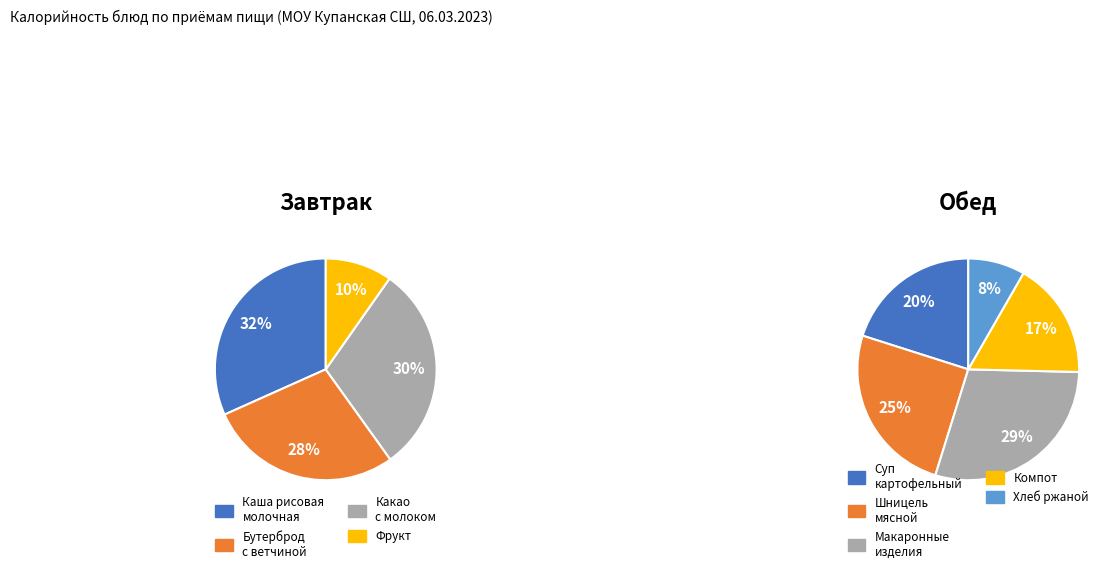

Is the sum of Бутерброд горячий с ветчиной and Суп картофельный с бобовыми greater than half?

No